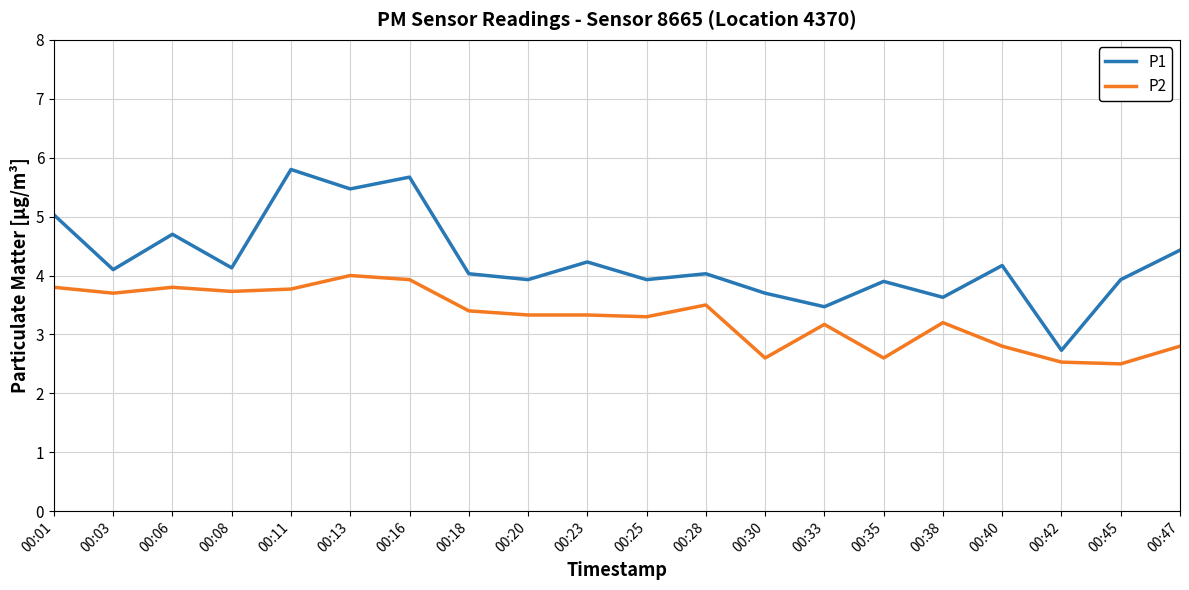

True or false: P1 and P2 cross at least once.

False